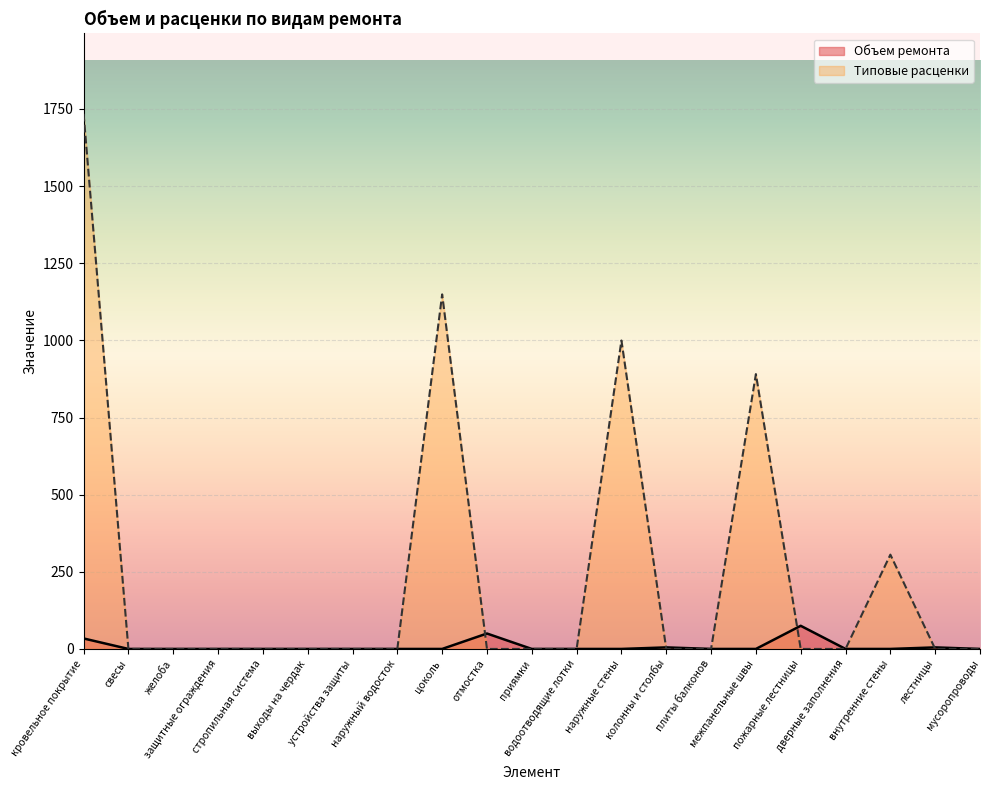

How many categories are shown in the chart?

21